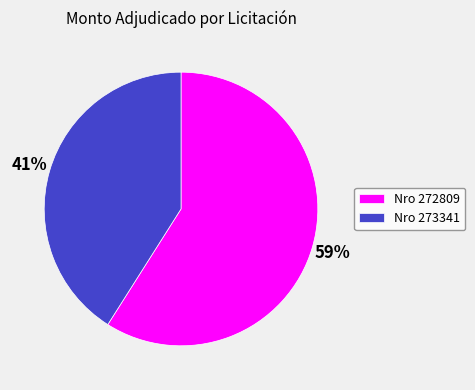

Is it true that Nro 273341 is 29% of the pie?

False